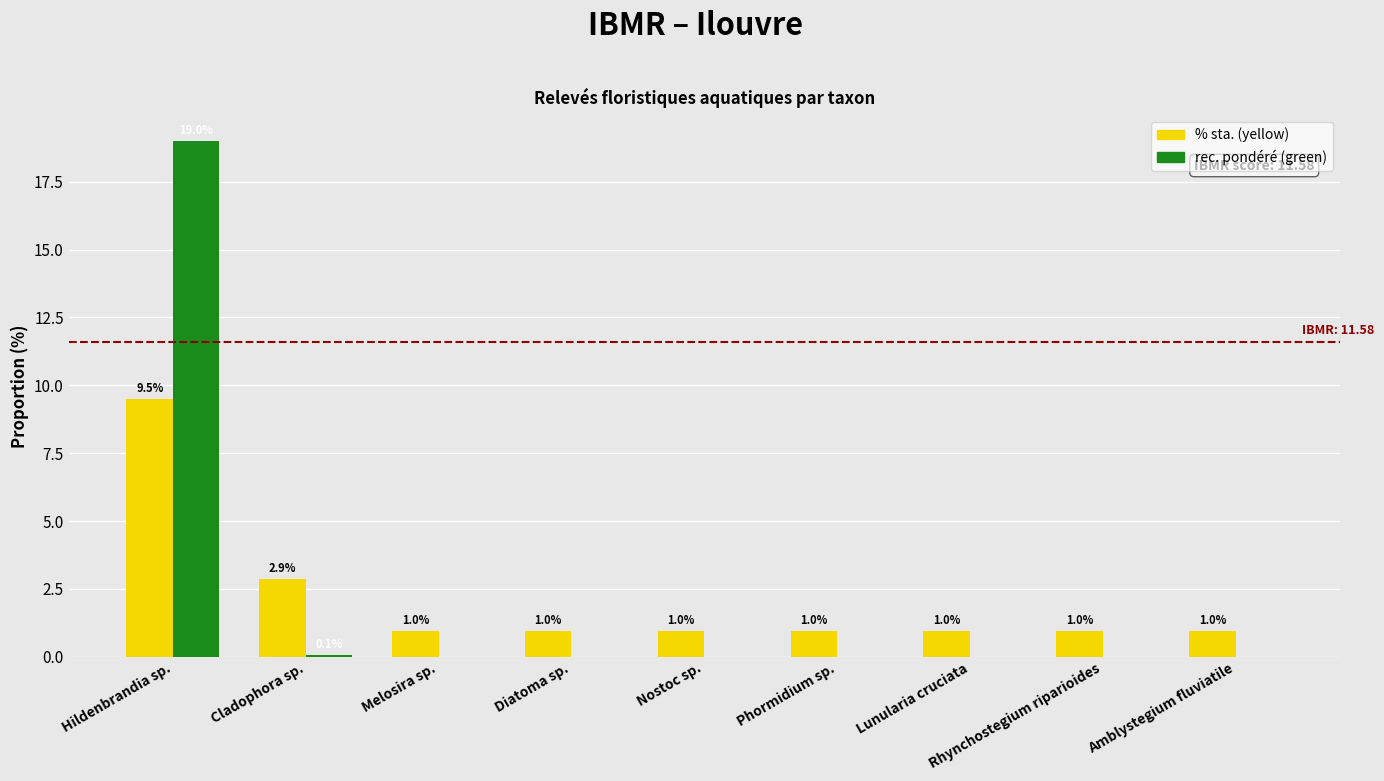

How many data points does each series have?

9